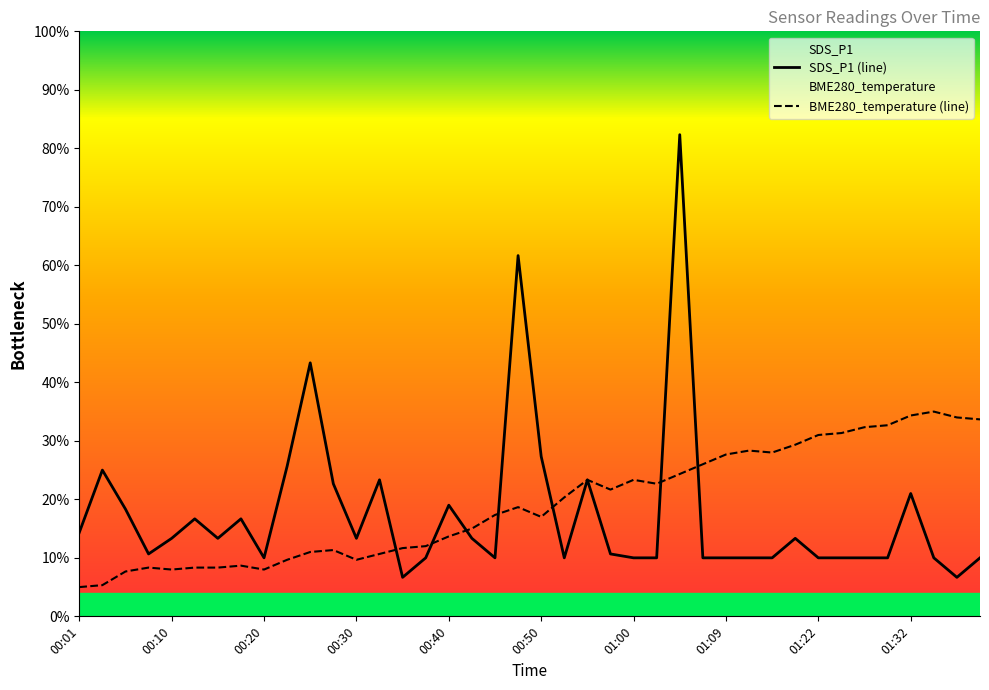

Where do SDS_P1 (line) and BME280_temperature (line) first cross each other?

13 and 14